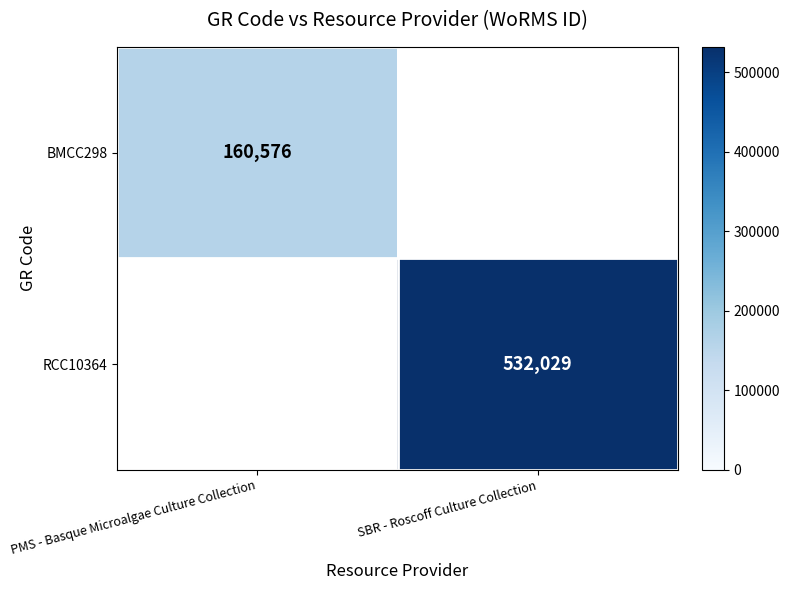

At how many categories does at least one series exceed 162915?

1